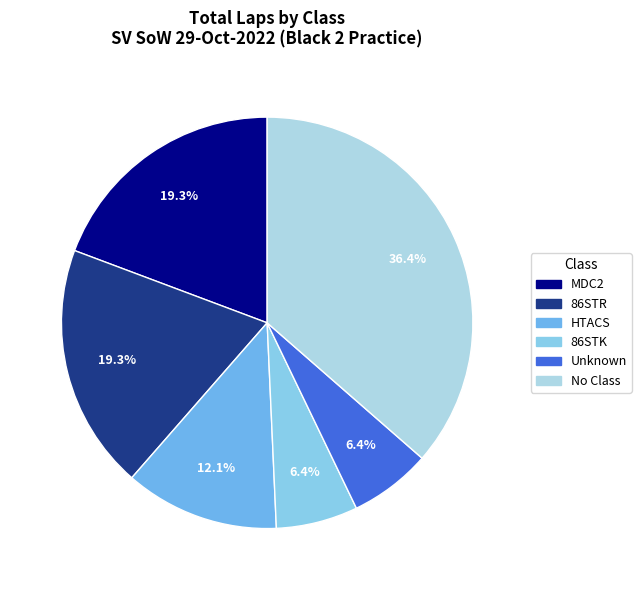

Is HTACS the majority of the pie?

No